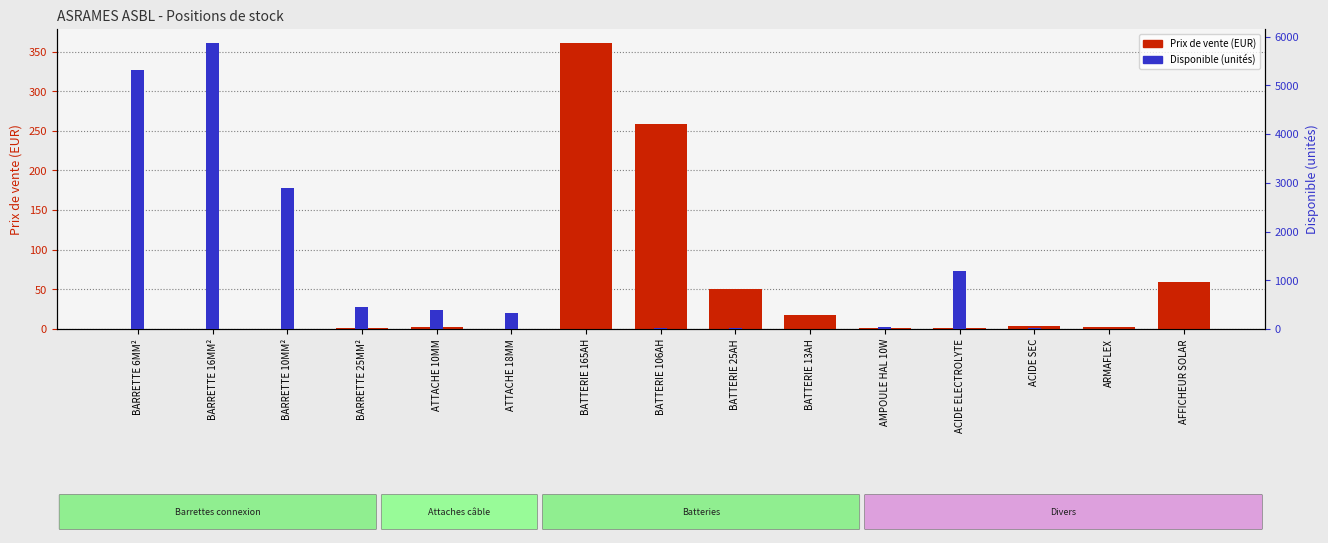

Between AMPOULE HAL 10W and ACIDE SEC, which series saw the biggest shift?

Disponible